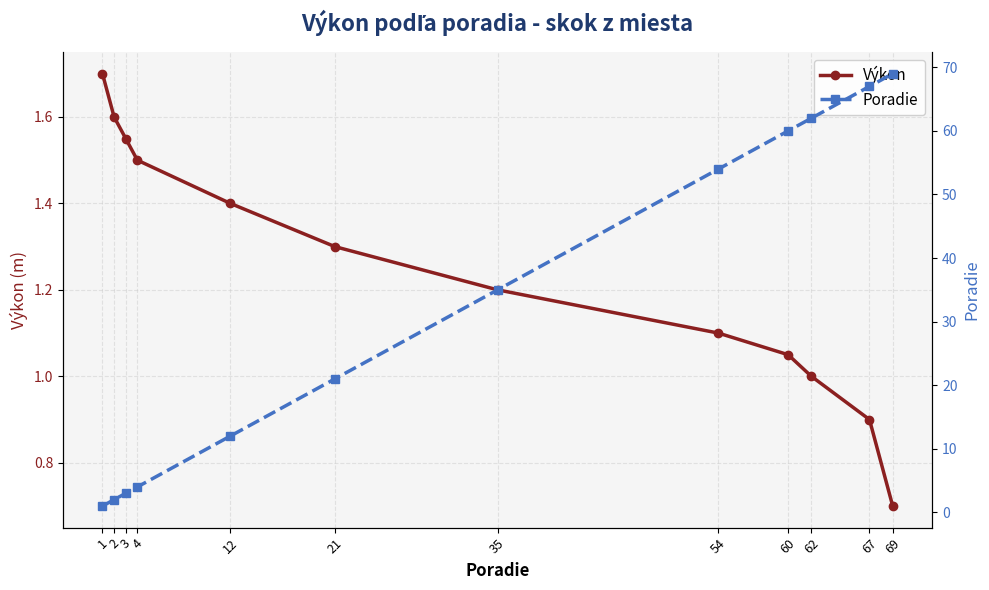

How many lines are shown in the chart?

2